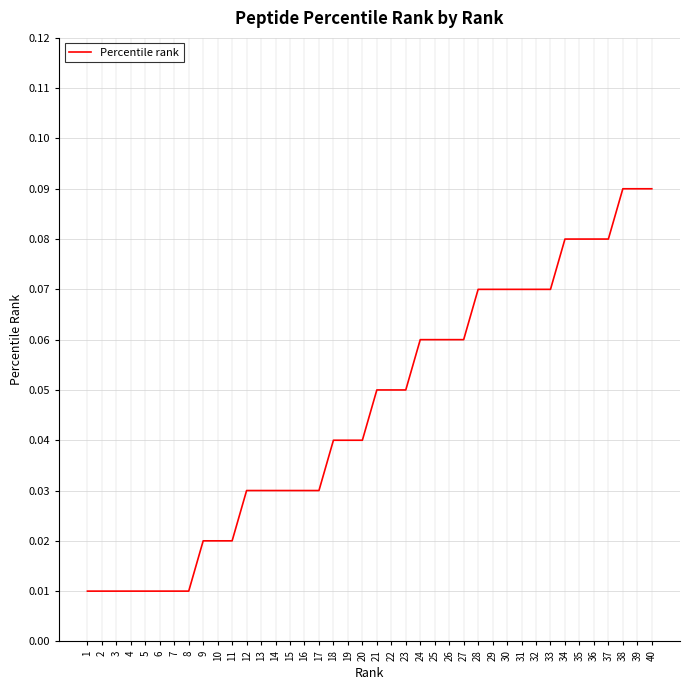

The value at 22 is 0.0. True or false?

False